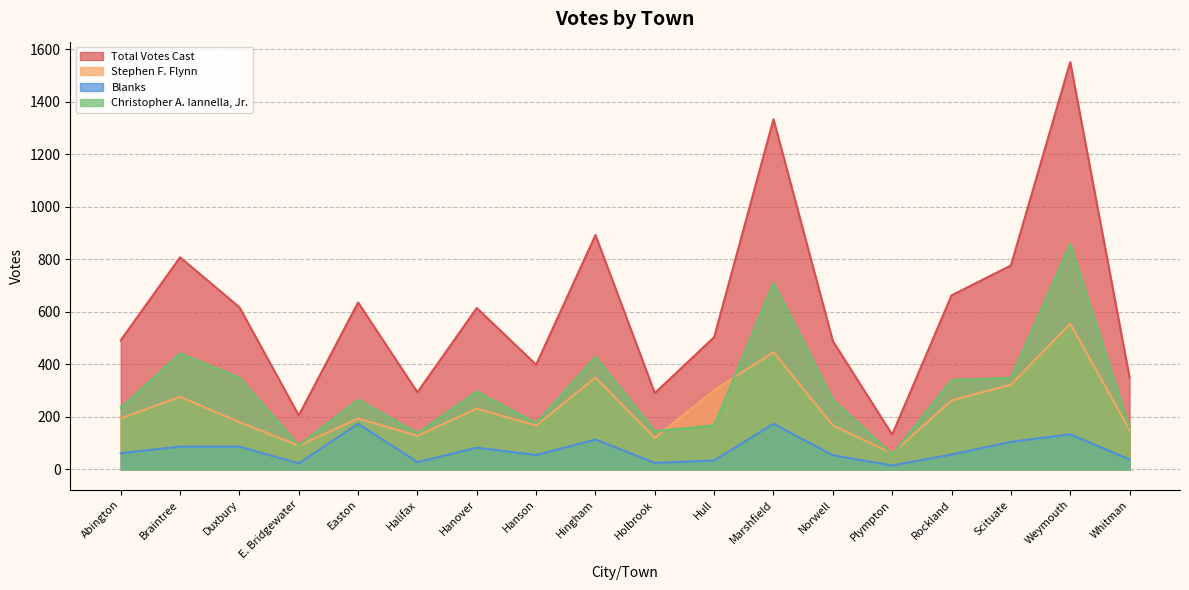

At which label does Stephen F. Flynn first exceed 194?

Braintree